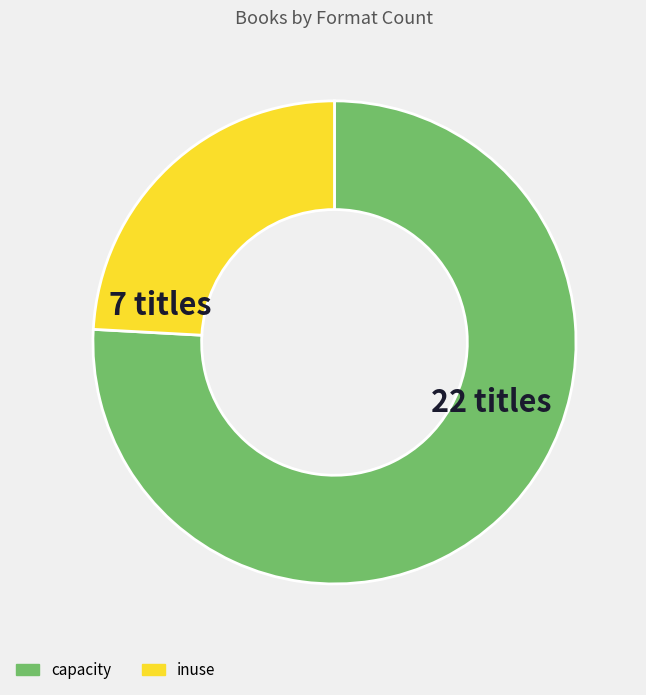

What is the ratio of the value at capacity to the value at inuse?

3.1